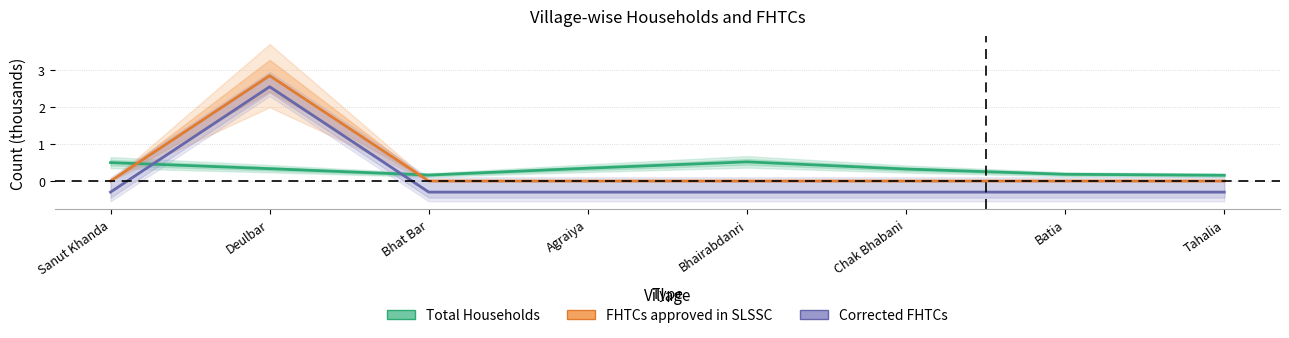

Does the chart have visible grid lines?

Yes